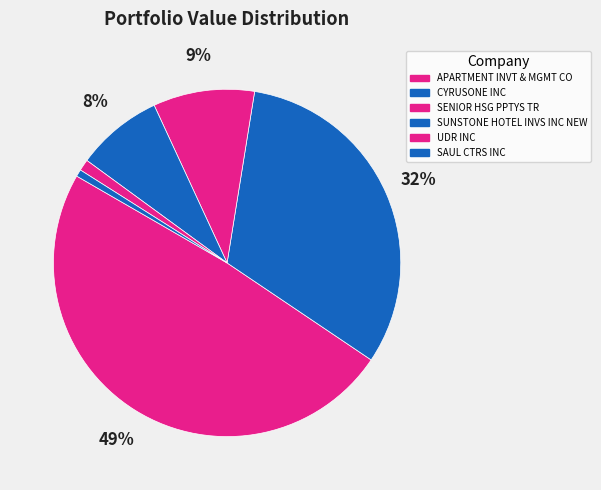

Rank the categories by value from lowest to highest.

SAUL CTRS INC, UDR INC, SUNSTONE HOTEL INVS INC NEW, SENIOR HSG PPTYS TR, CYRUSONE INC, APARTMENT INVT & MGMT CO